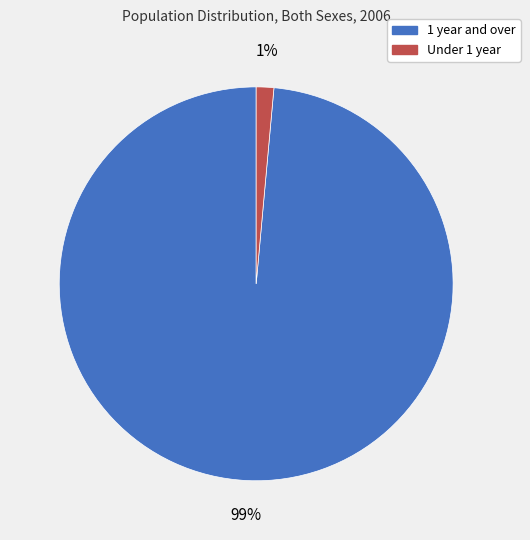

How many segments does this pie chart have?

2